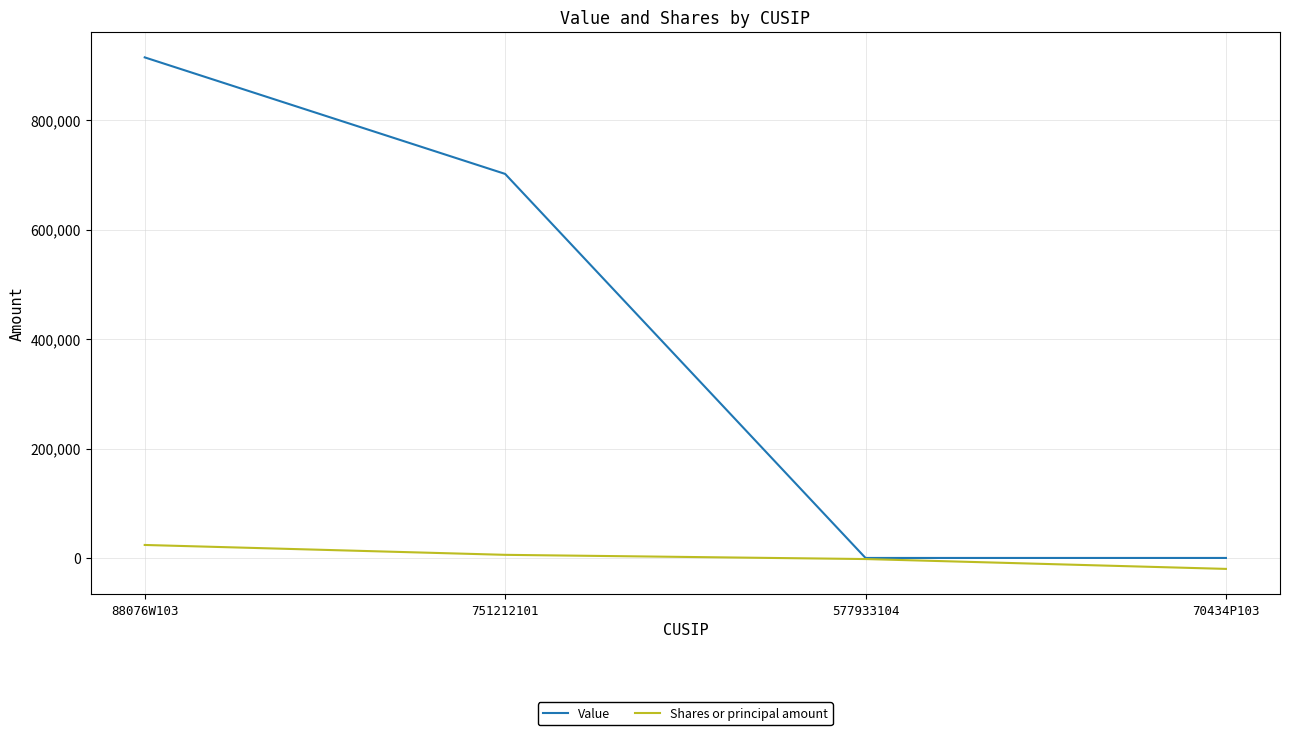

The Value series shows 702000 at 751212101. True or false?

True